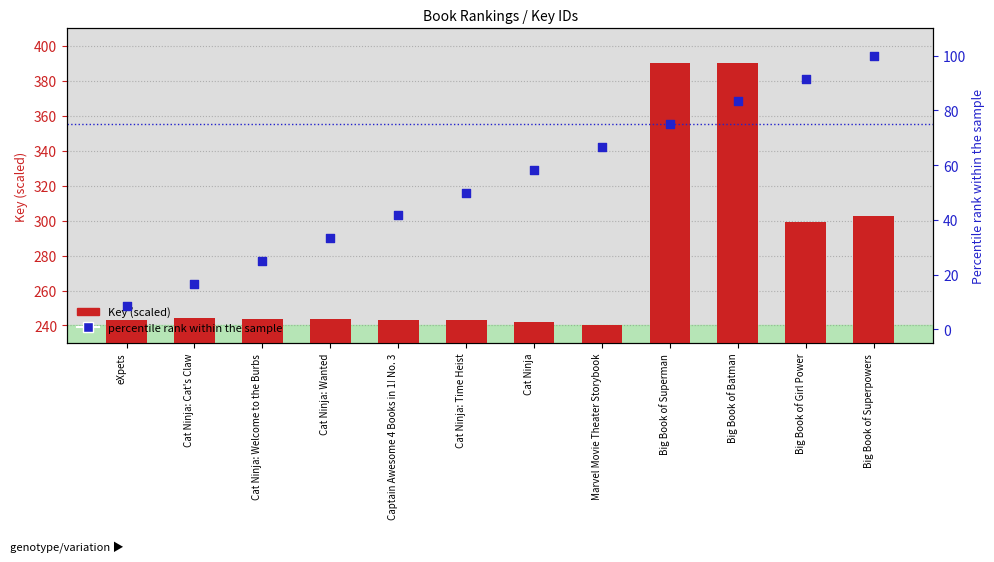

Which series contains the highest Y value?

Key (scaled)